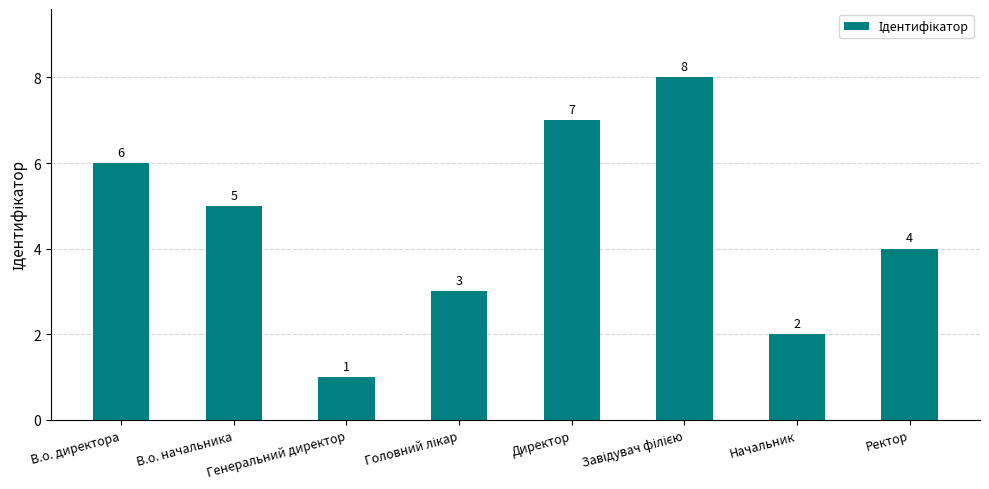

Which category has the lowest value across all series?

Генеральний директор